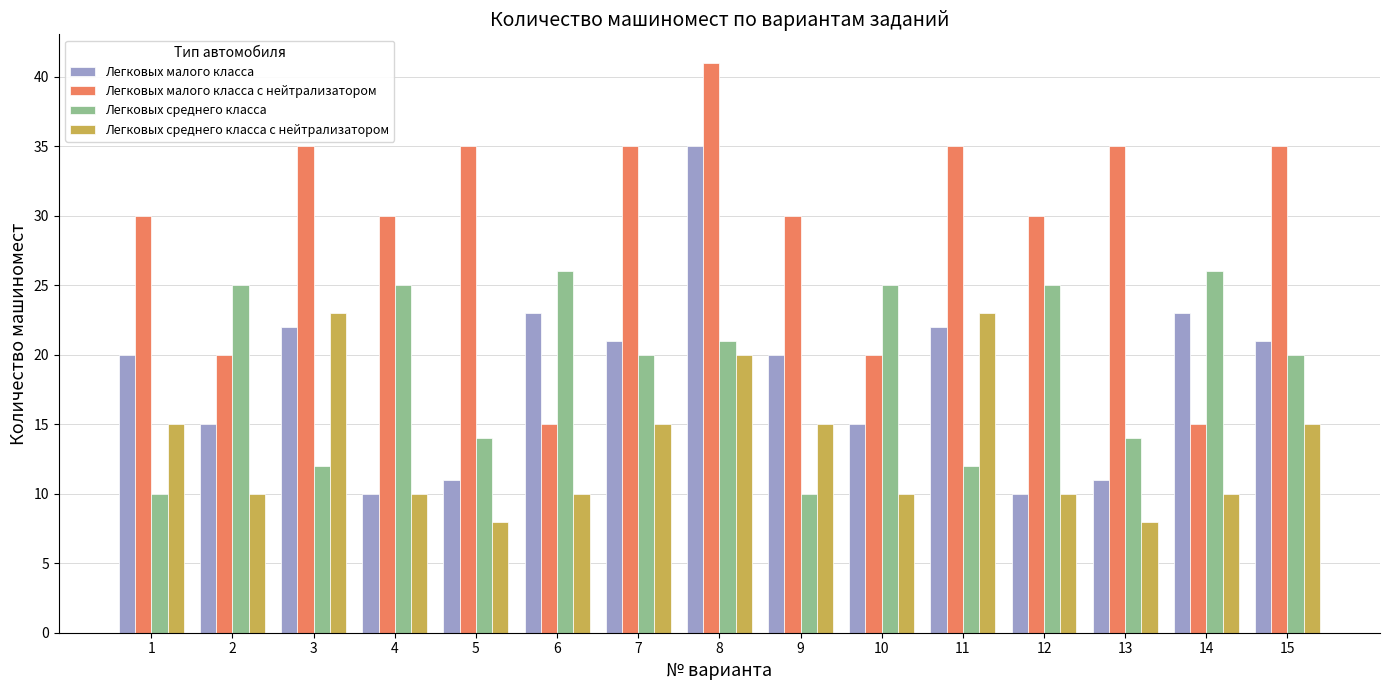

Between 3 and 6, which series saw the biggest shift?

Легковых малого класса с нейтрализатором